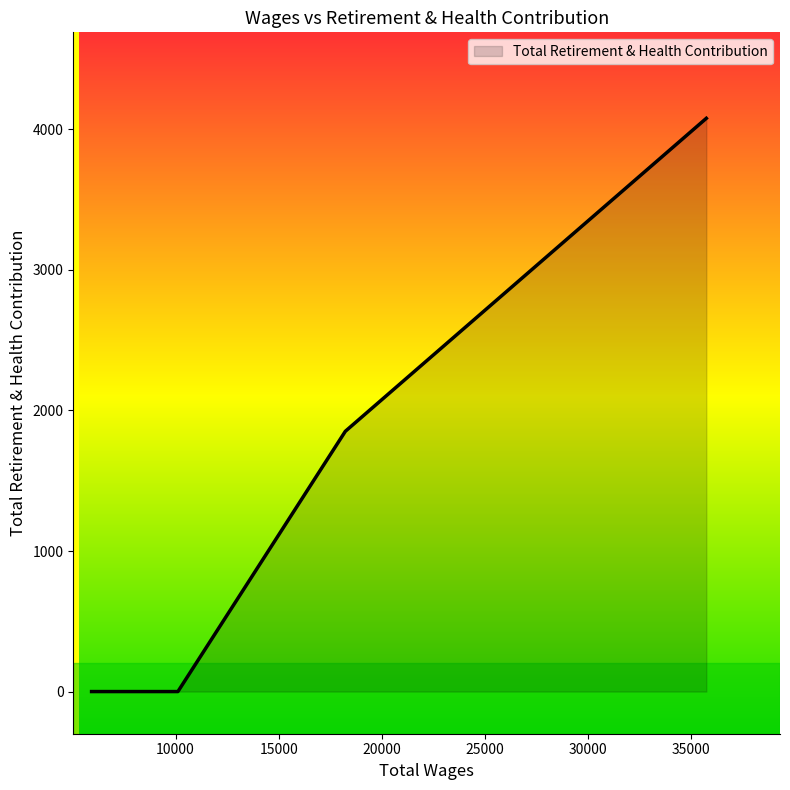

Does the chart have visible grid lines?

No